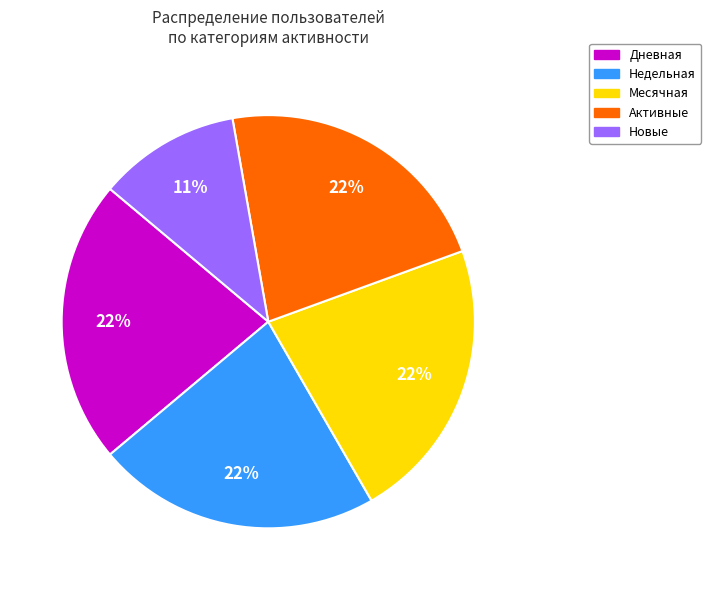

How many segments does this pie chart have?

5